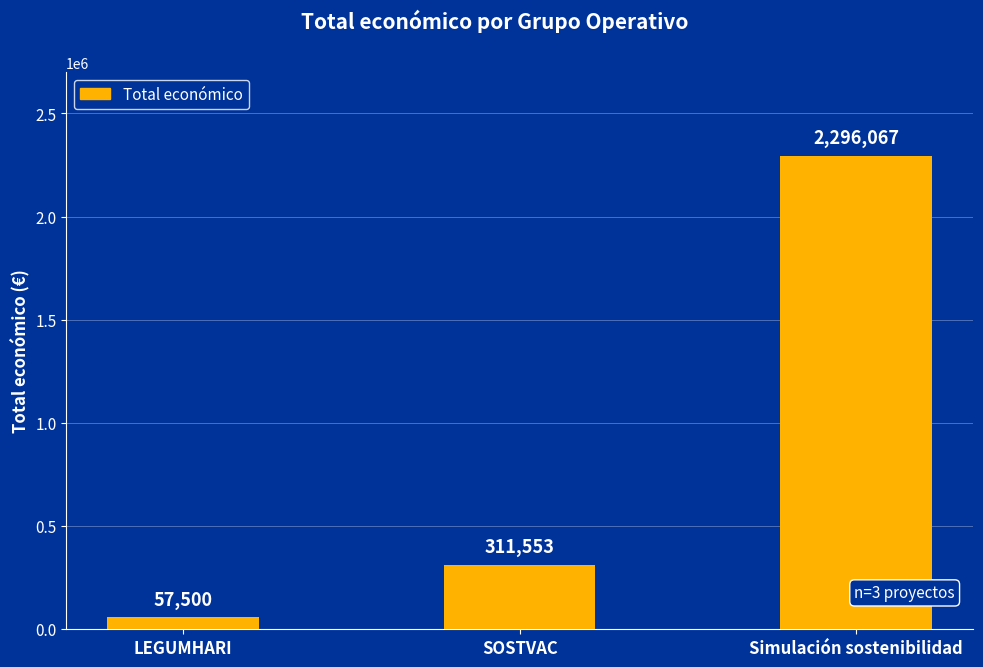

Read the value at SOSTVAC, to the nearest 50.

311550